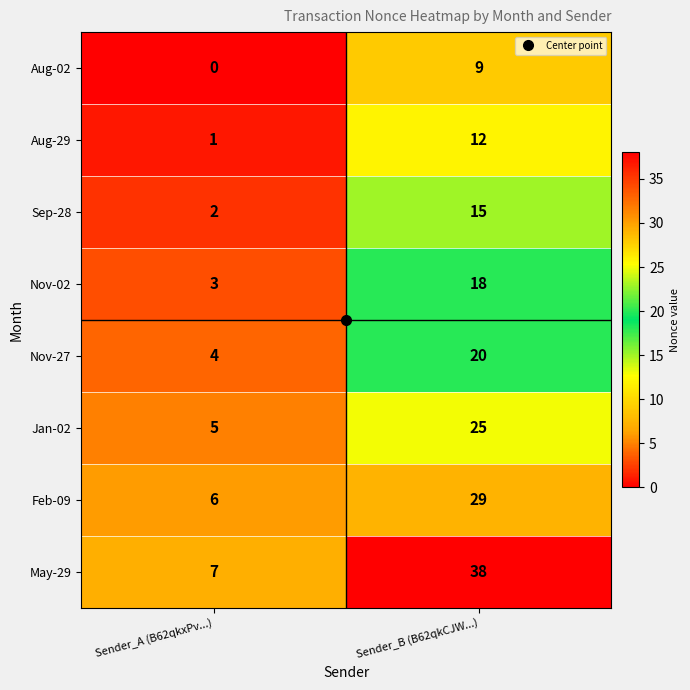

Read the Jan-02 value at Sender_A (B62qkxPv...), to the nearest 5.

5